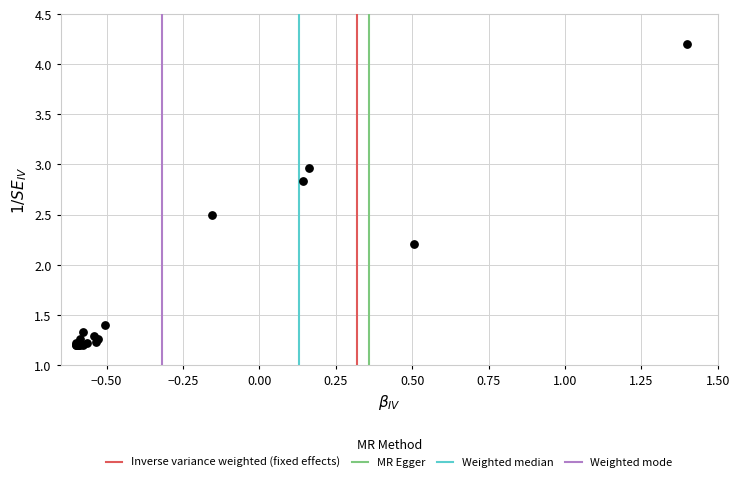

What Y value in the scatter plot is closest to 2?

2.2